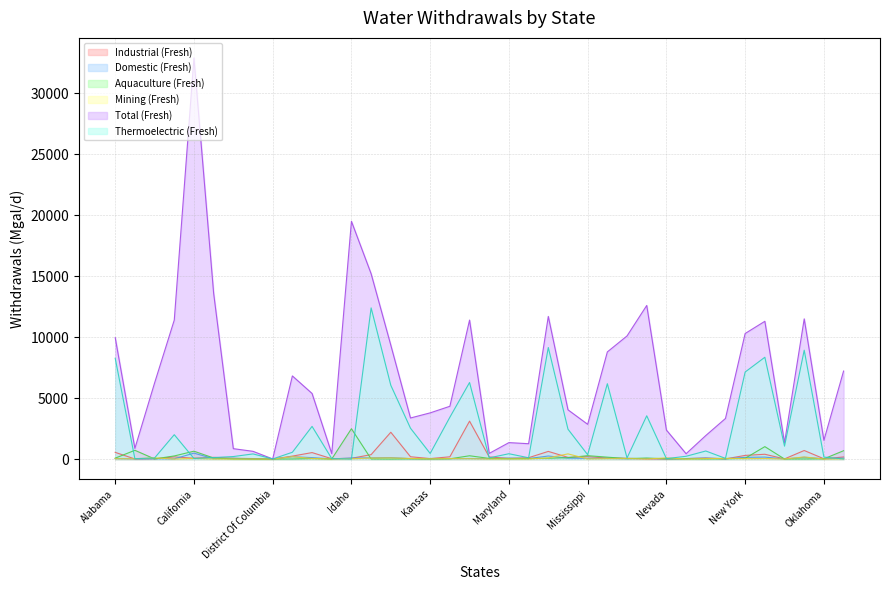

What is the difference between the Industrial (Fresh) values at Alabama and Missouri?

469.1